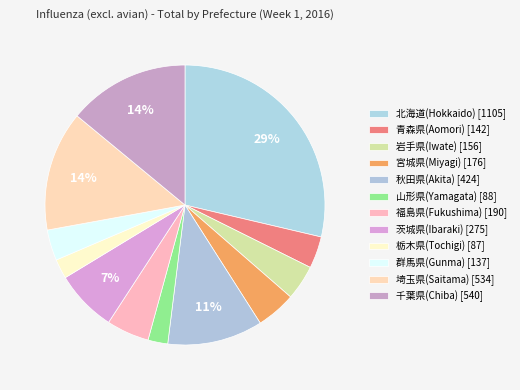

Which has a higher value, 北海道(Hokkaido) or 栃木県(Tochigi)?

北海道(Hokkaido)